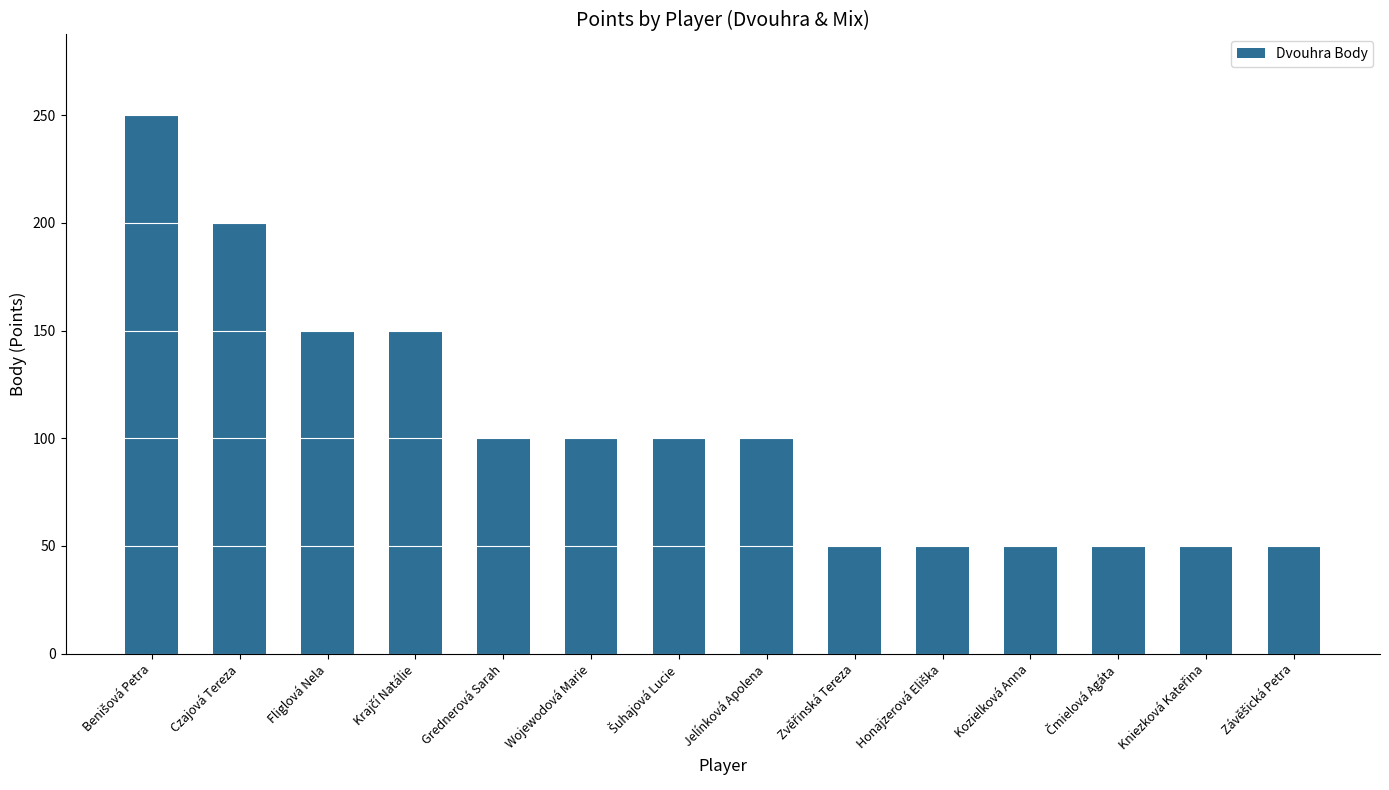

What is the smallest value displayed?

50